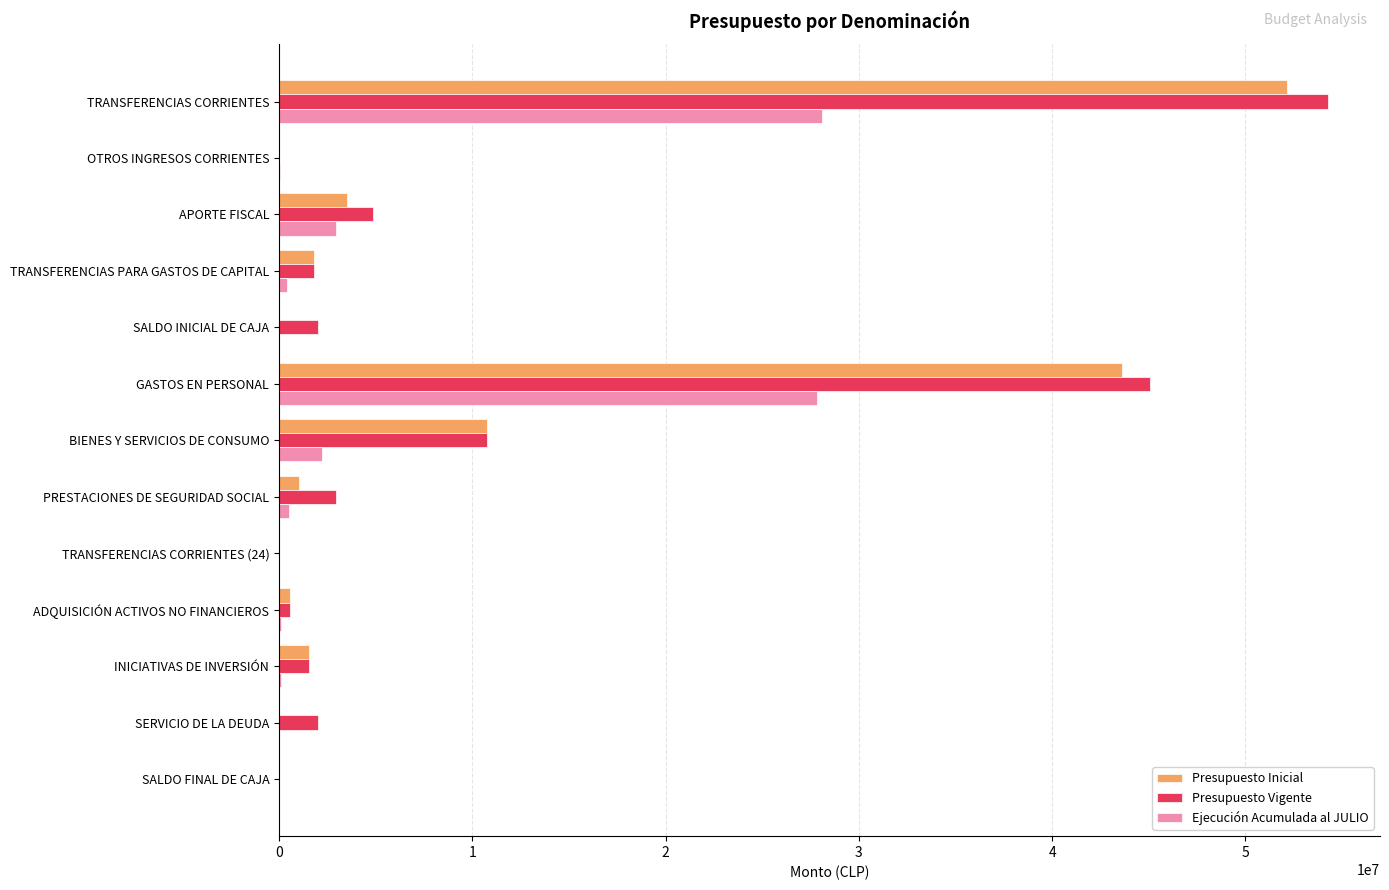

Count the number of data series in this chart.

3